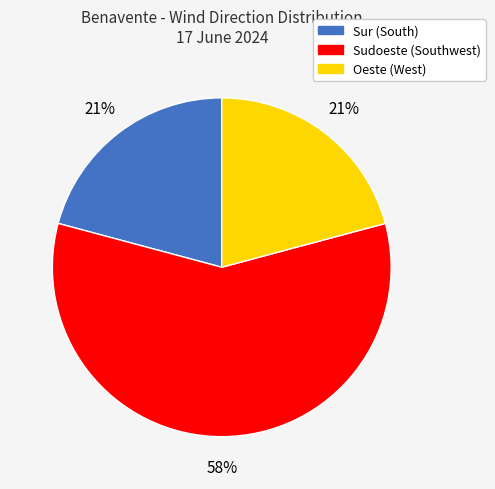

Count the number of slices in the pie.

3